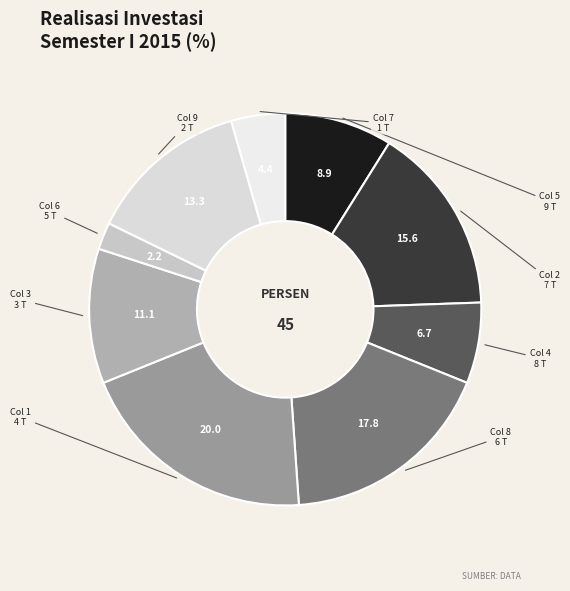

To the nearest percent, what is the average slice percentage?

11%